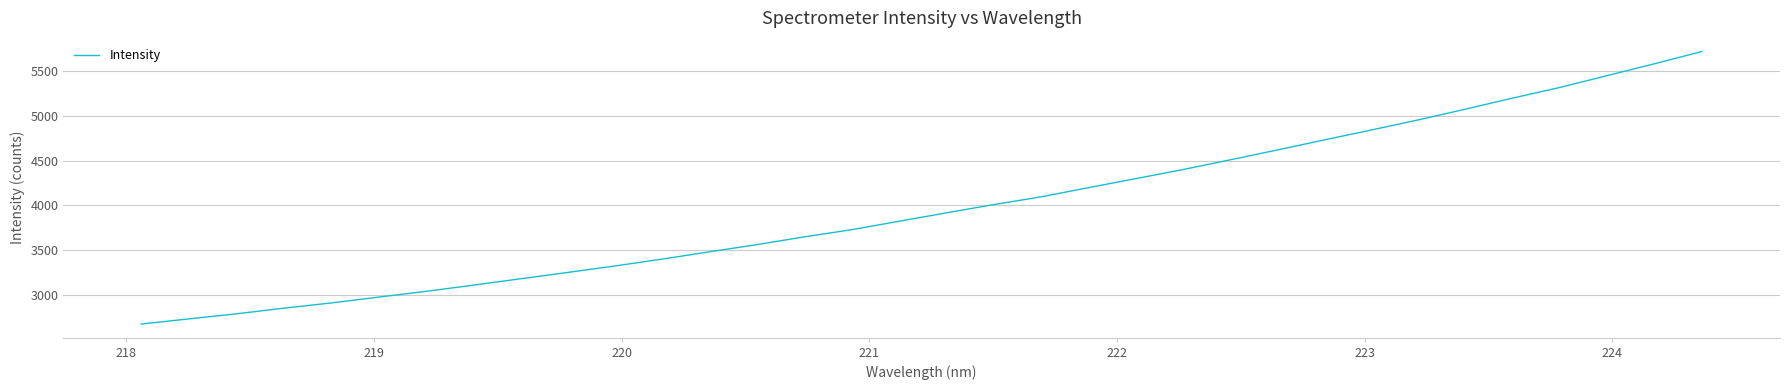

How many lines are shown in the chart?

1